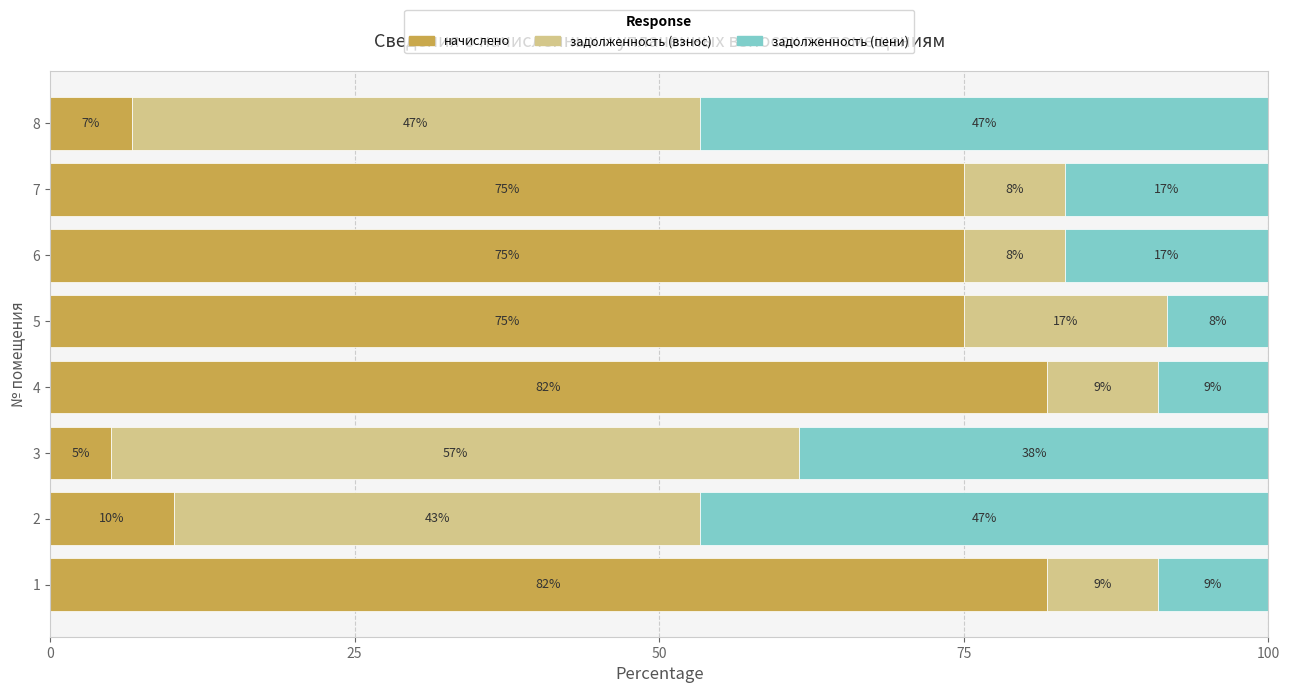

What are all the series names shown in the legend?

начислено, задолженность (взнос), задолженность (пени)